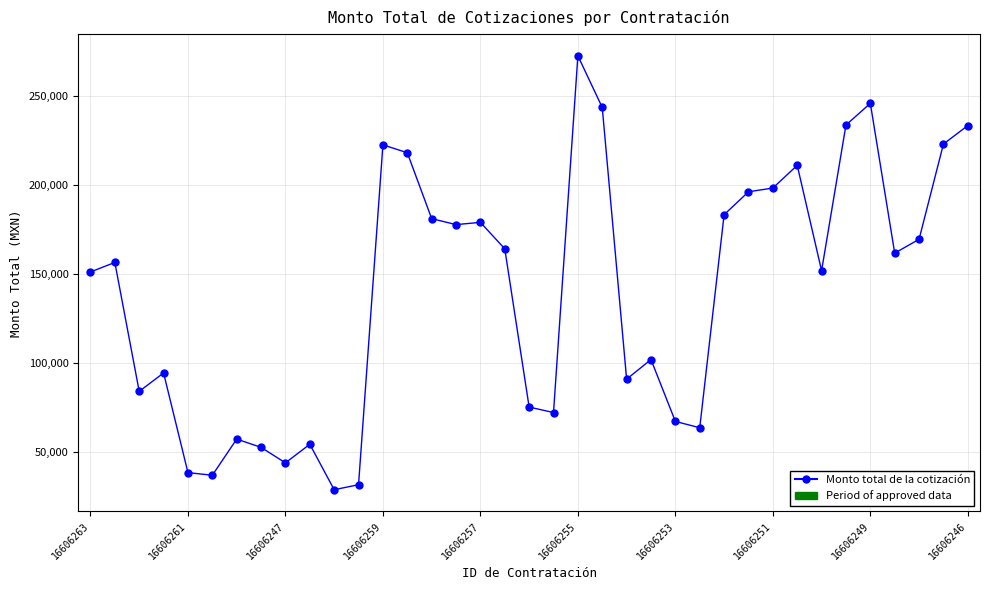

What is the average value?

139785